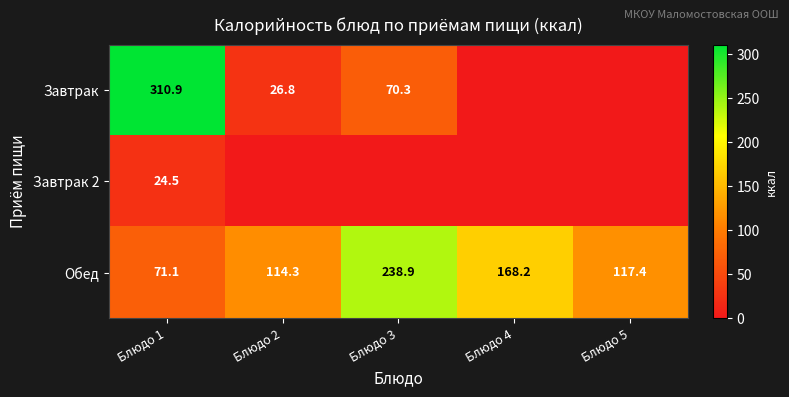

Is the value of Обед at Блюдо 3 greater than the value of Завтрак 2 at Блюдо 1?

Yes